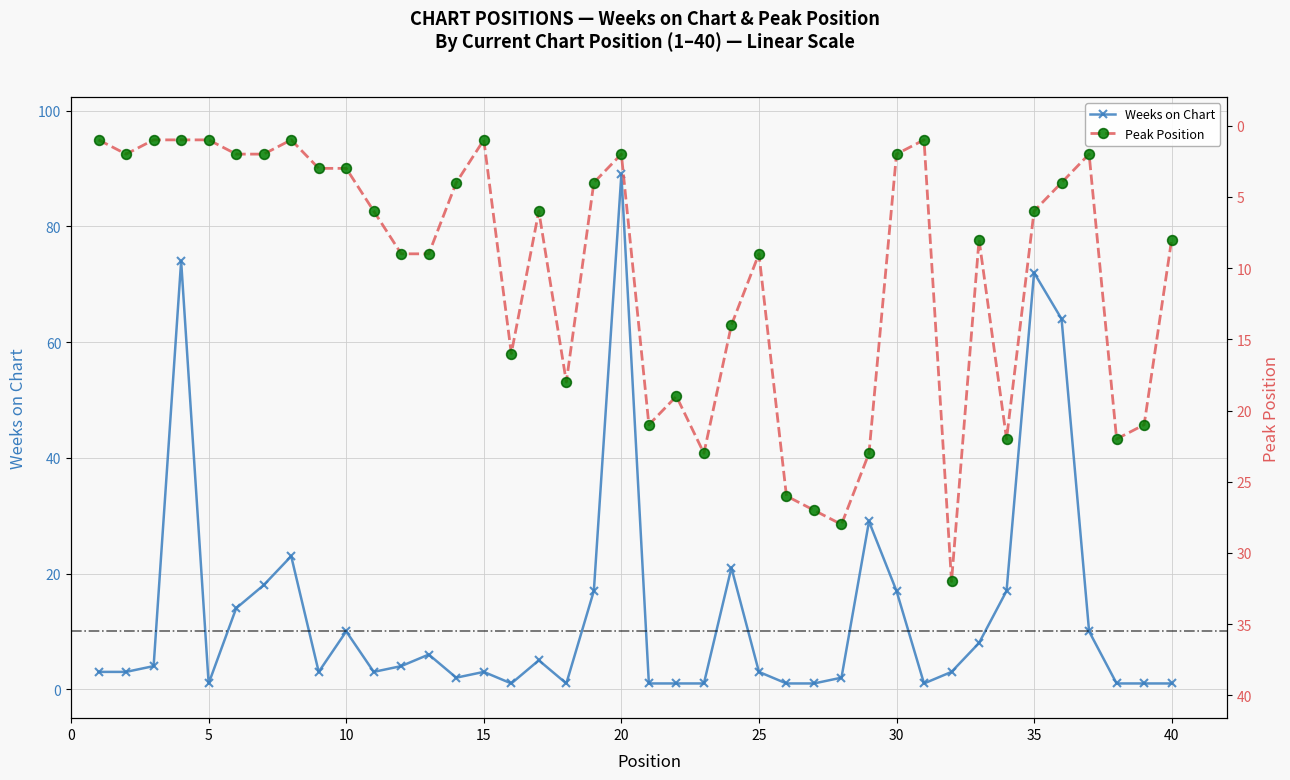

True or false: Weeks on Chart has a value of 1 at 5.

True